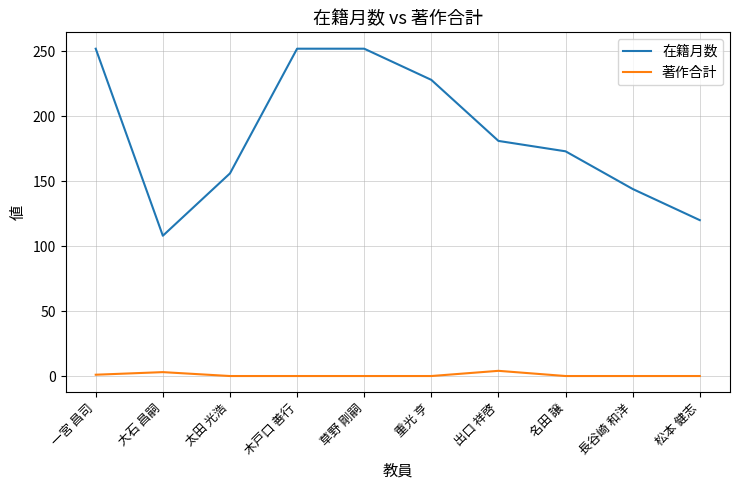

What are all the series names shown in the legend?

在籍月数, 著作合計